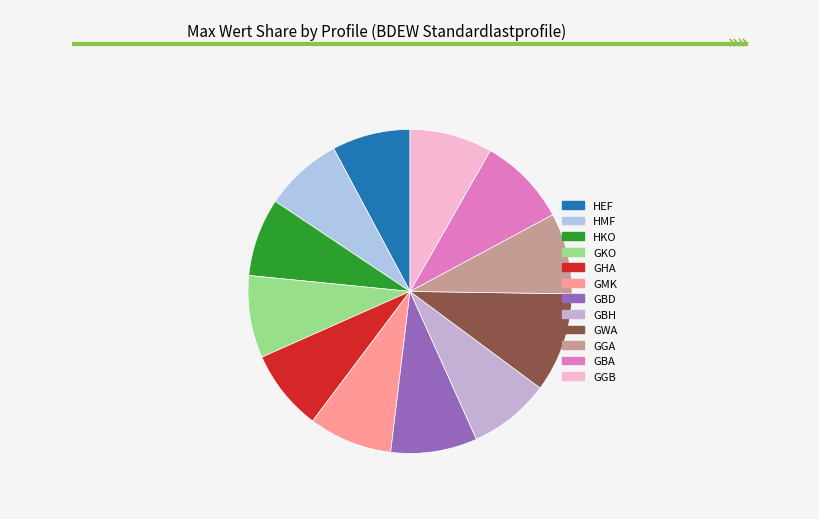

Combined, do GMK and GWA account for over 50%?

No